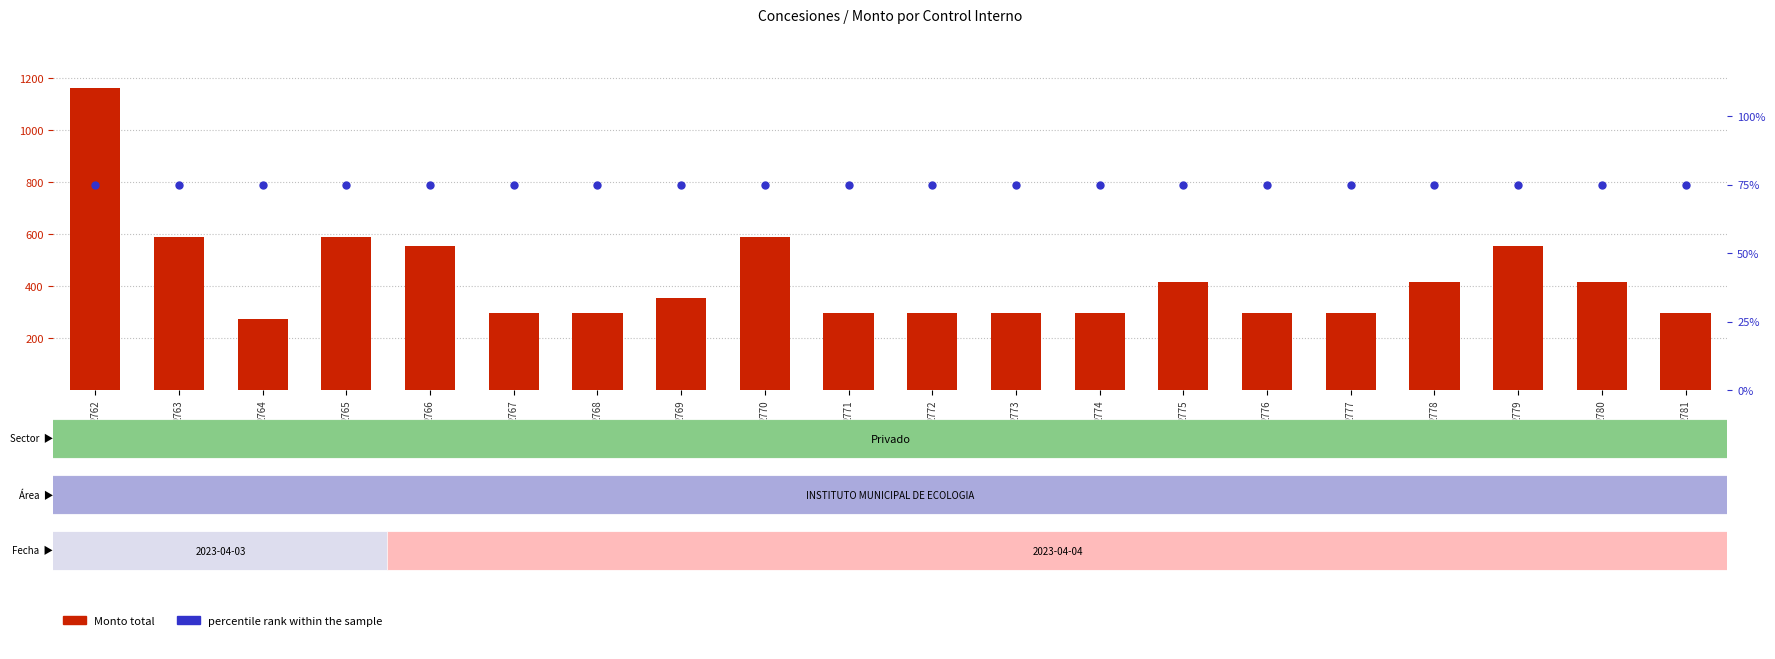

What is the lowest value of the Monto total series?

275